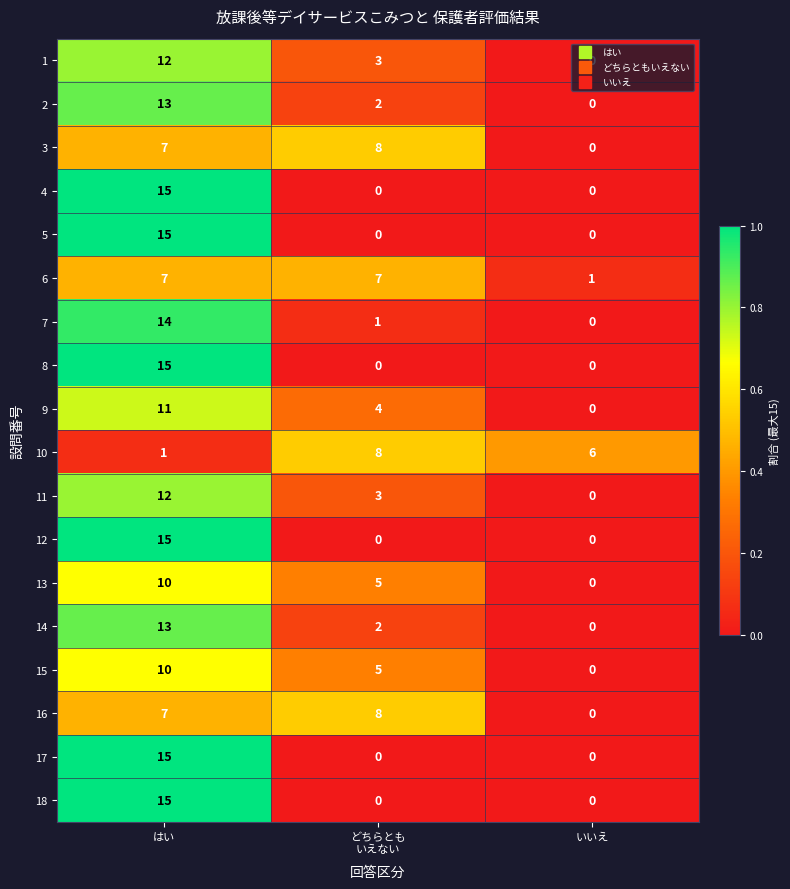

Which category has the lowest value in the 11 series?

いいえ